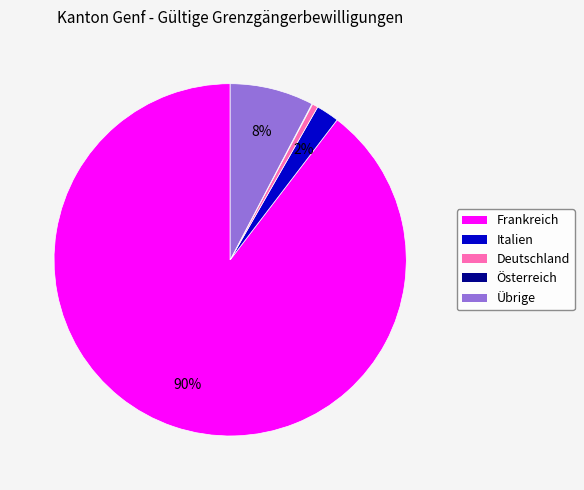

Does Frankreich account for over 50% of the chart?

Yes